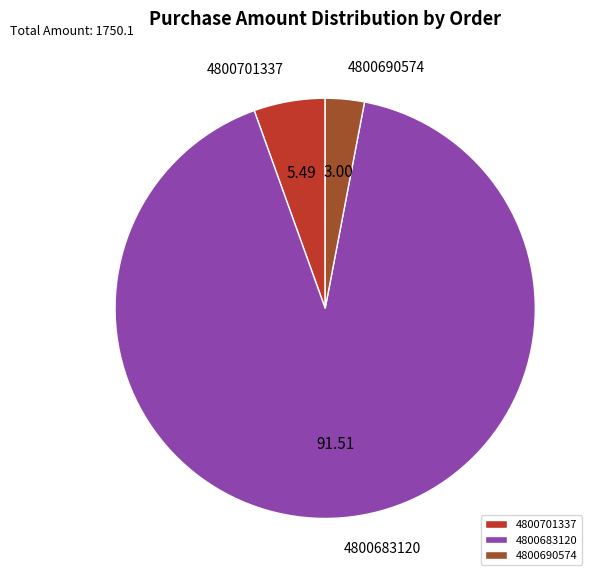

What is the largest slice in the pie chart?

4800683120